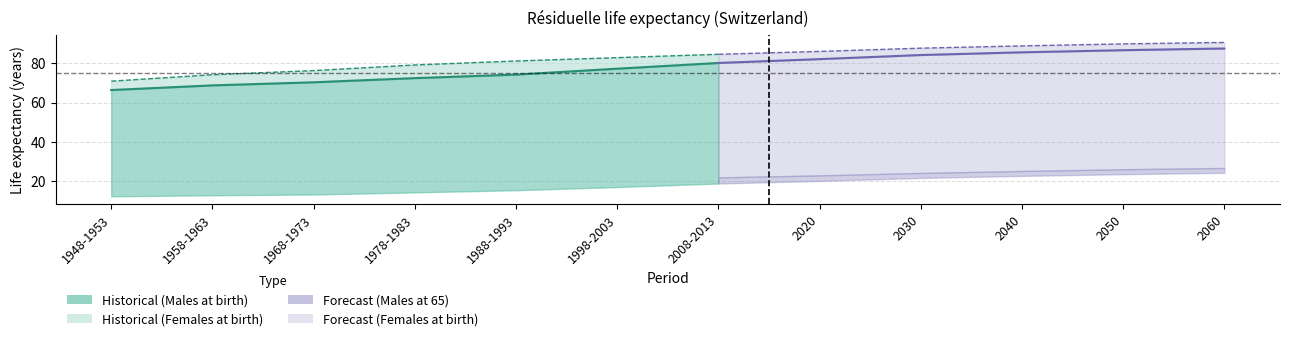

Between 1978-1983 and 2020, which is larger?

2020